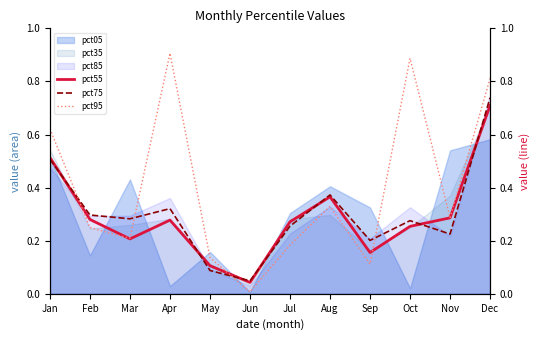

How many lines are shown in the chart?

3